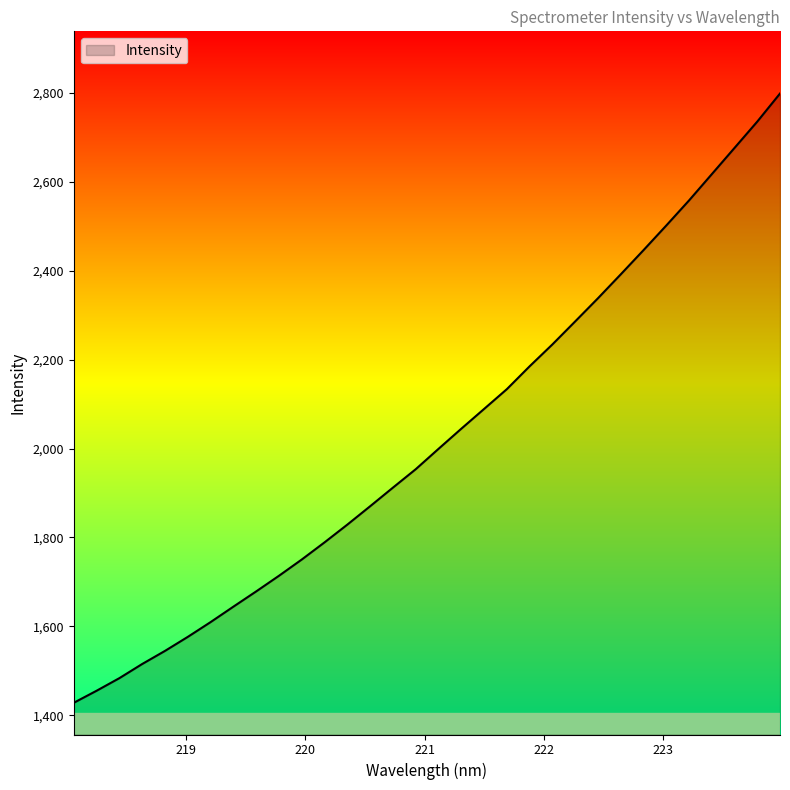

What is the smallest value displayed?

1427.9